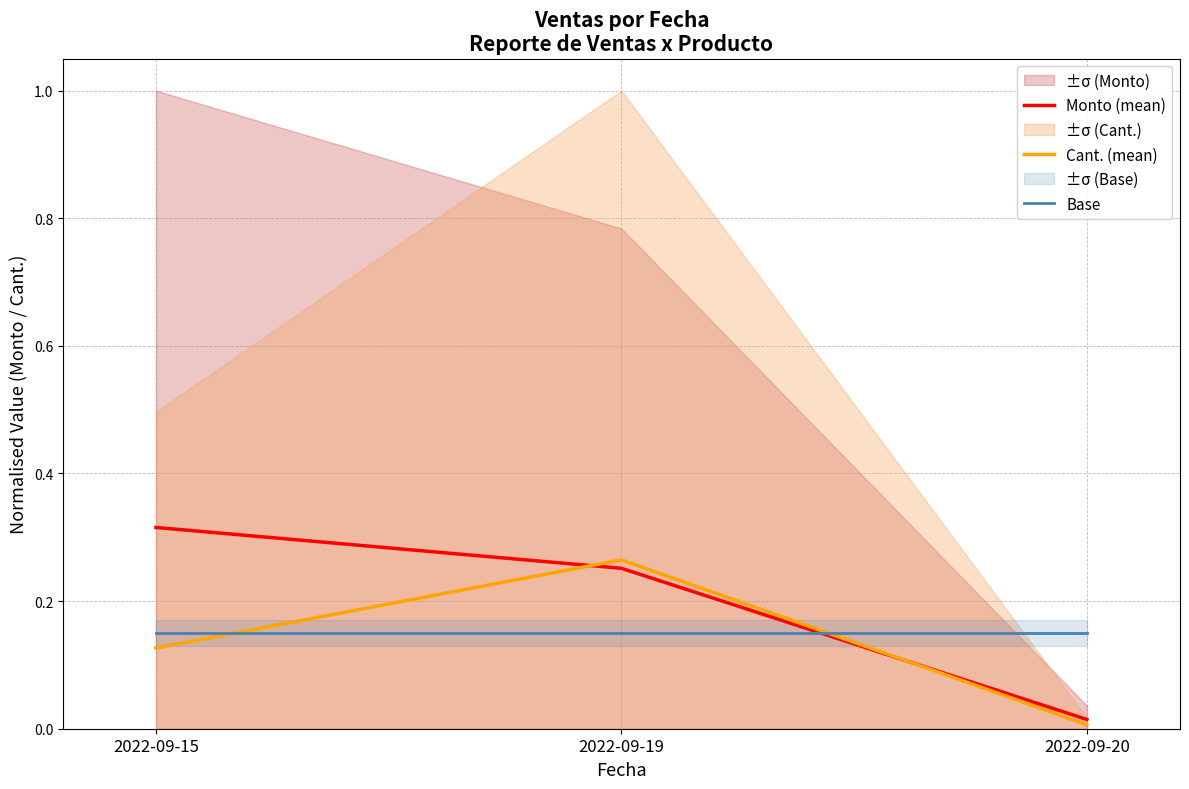

Rank the series by their average value, from lowest to highest.

Cant. (mean), Base, Monto (mean)